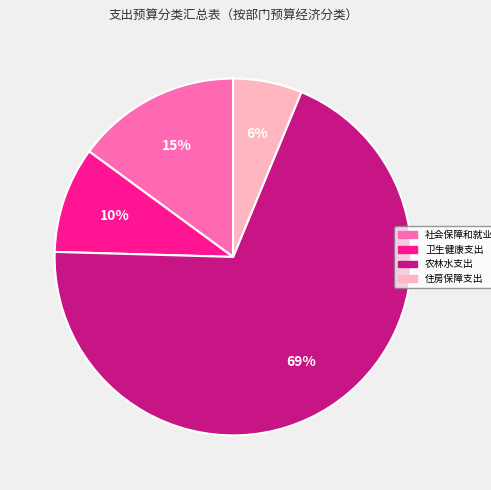

To the nearest percent, what is the average slice percentage?

25%